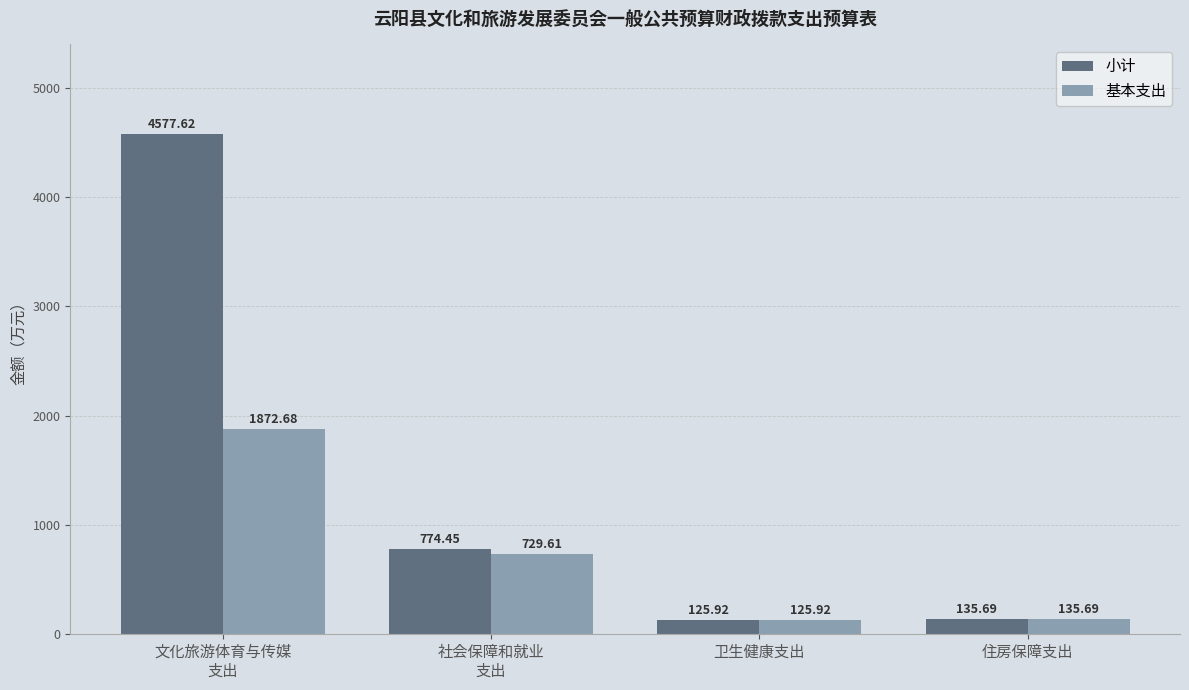

Reading left to right, transcribe all the data shown in this chart.

小计: 4577.6	774.5	125.9	135.7
基本支出: 1872.7	729.6	125.9	135.7